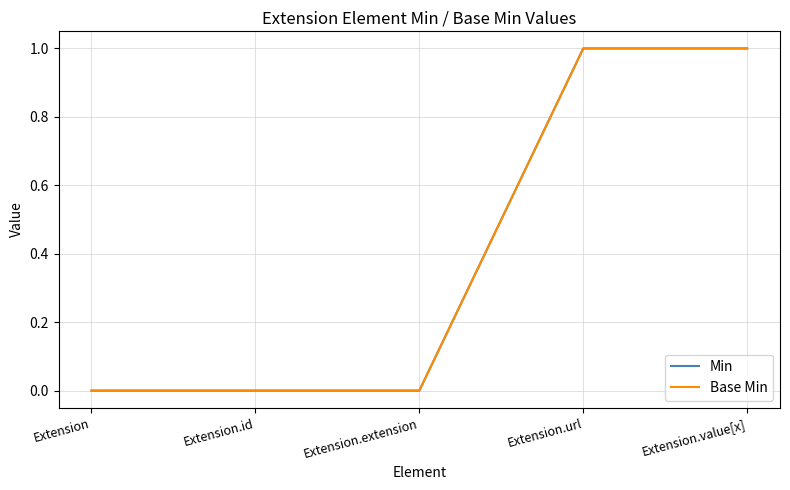

The Min series shows 1 at Extension.url. True or false?

True